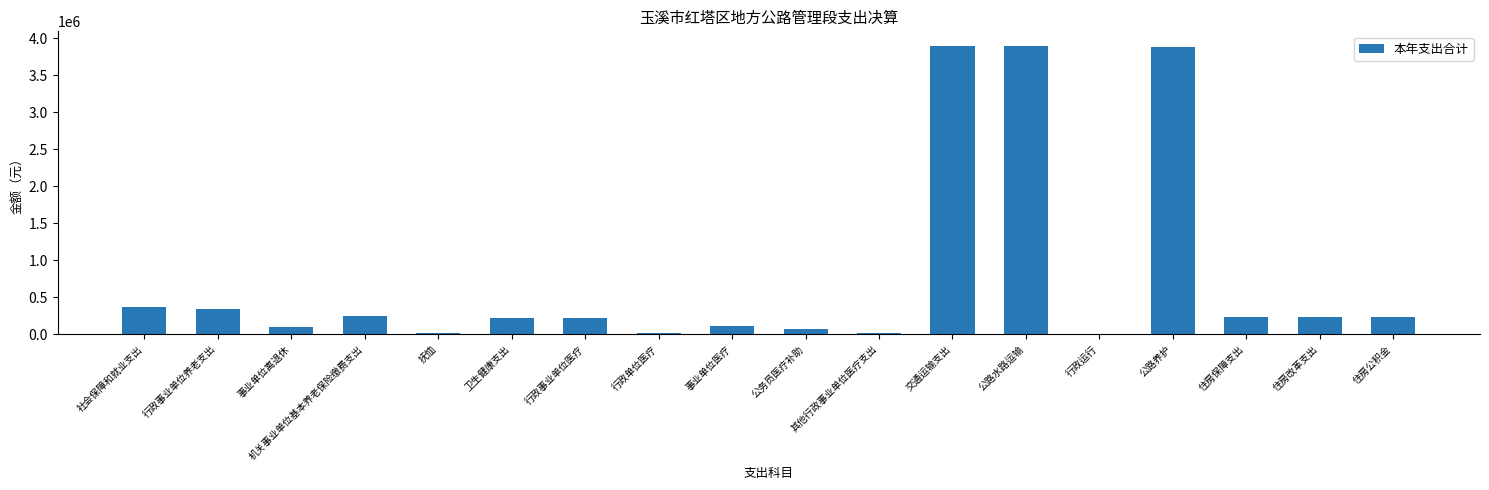

What is the ratio of the value at 行政事业单位医疗 to the value at 抚恤?

10.6